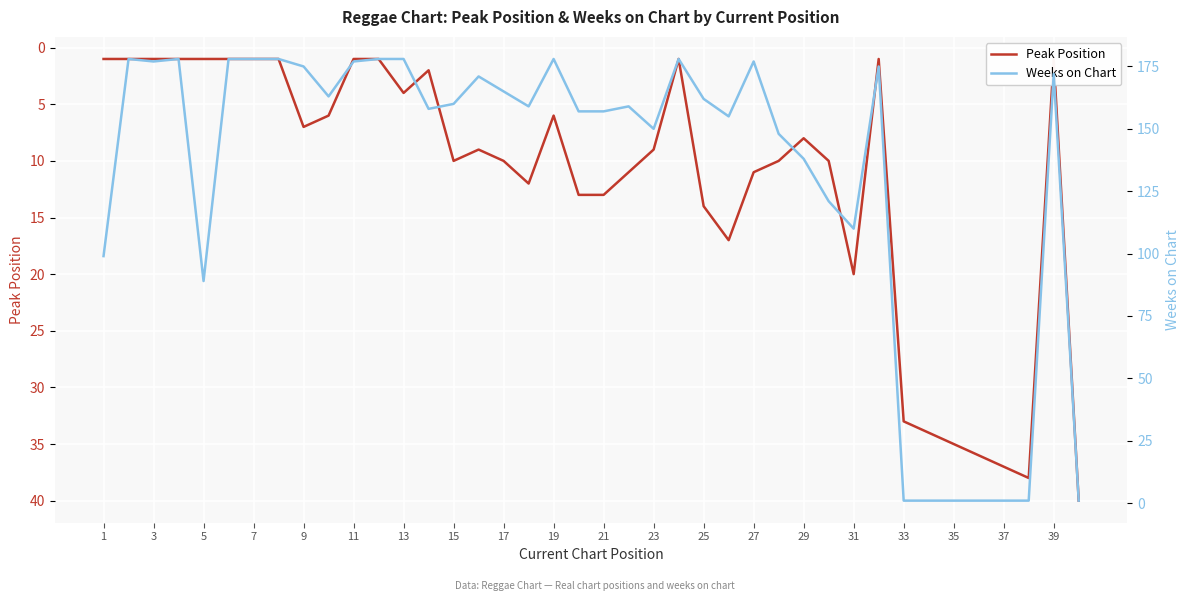

Which series ends up on top after the final intersection of Weeks on Chart and Peak Position?

Peak Position